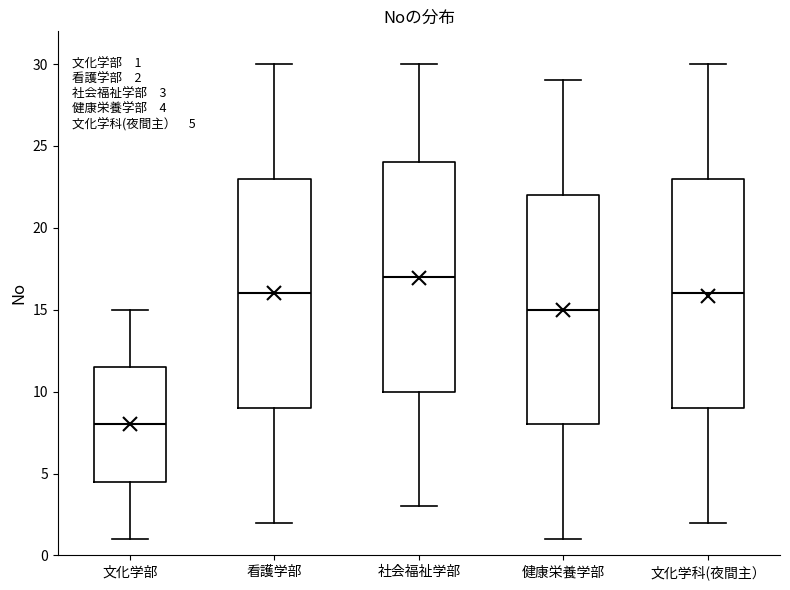

Which box's median line is the highest?

社会福祉学部